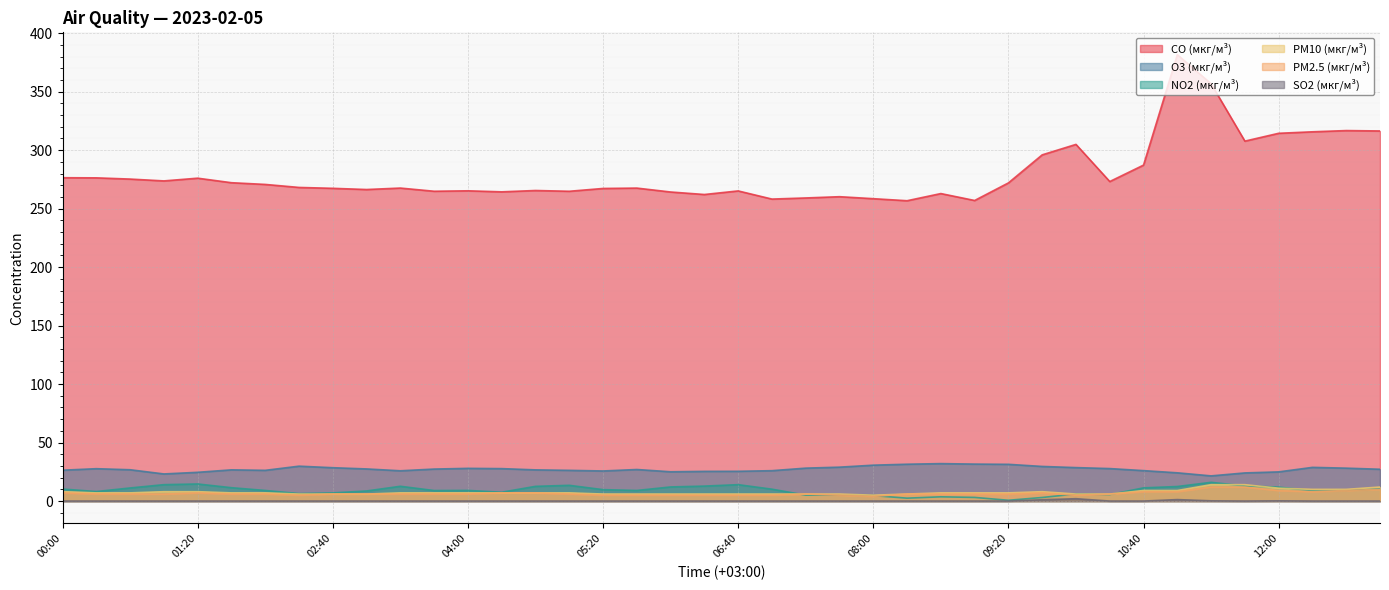

True or false: O3 (мкг/м³) has a value of 30.7 at 08:00.

True